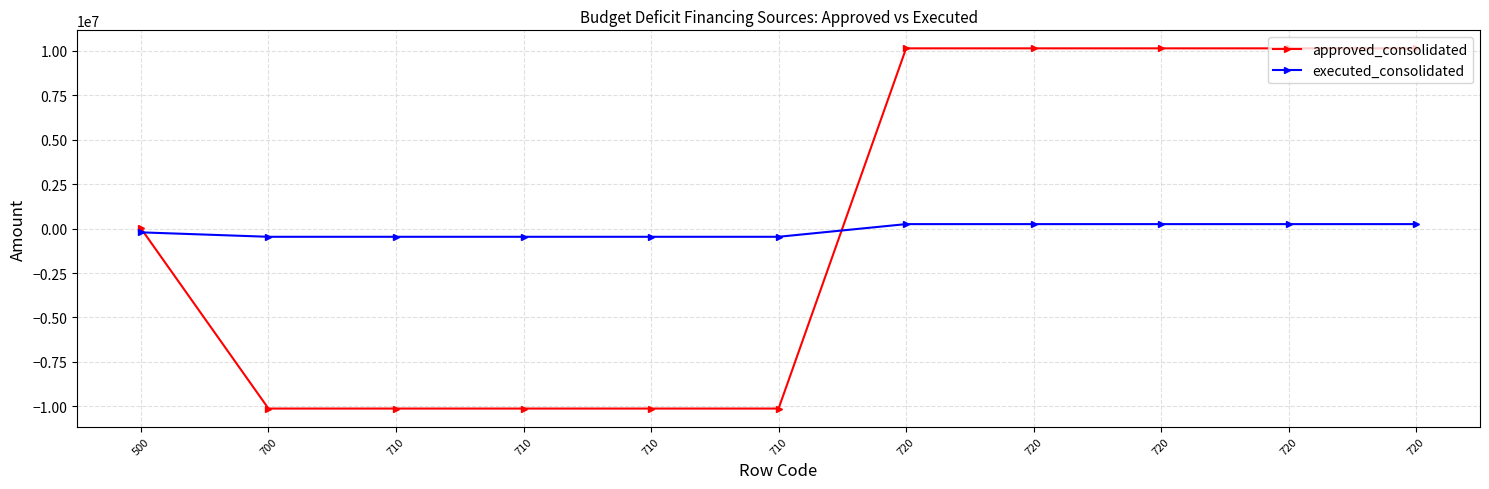

What are all the series names shown in the legend?

approved_consolidated, executed_consolidated